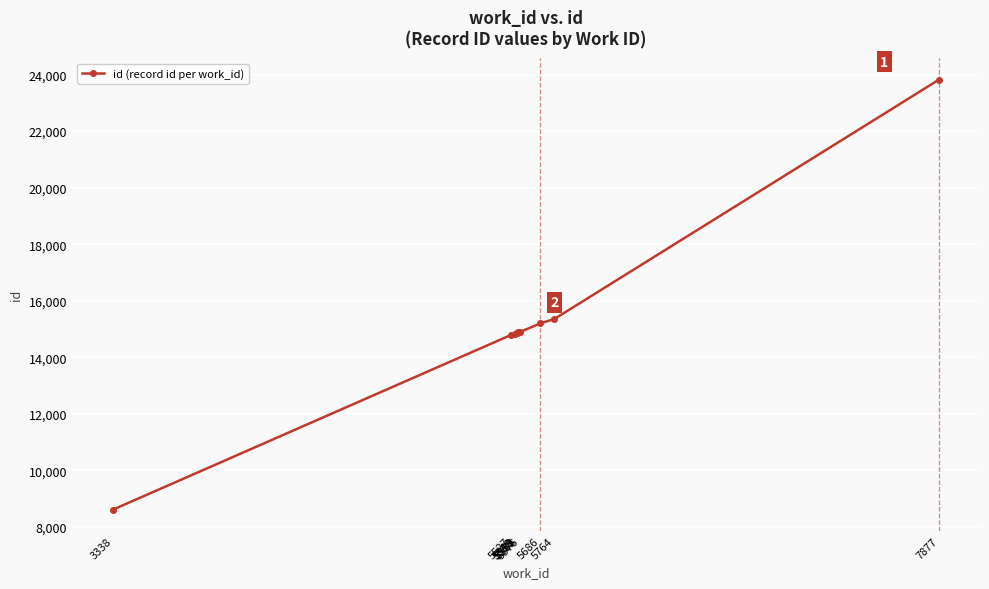

How many data points does each series have?

10